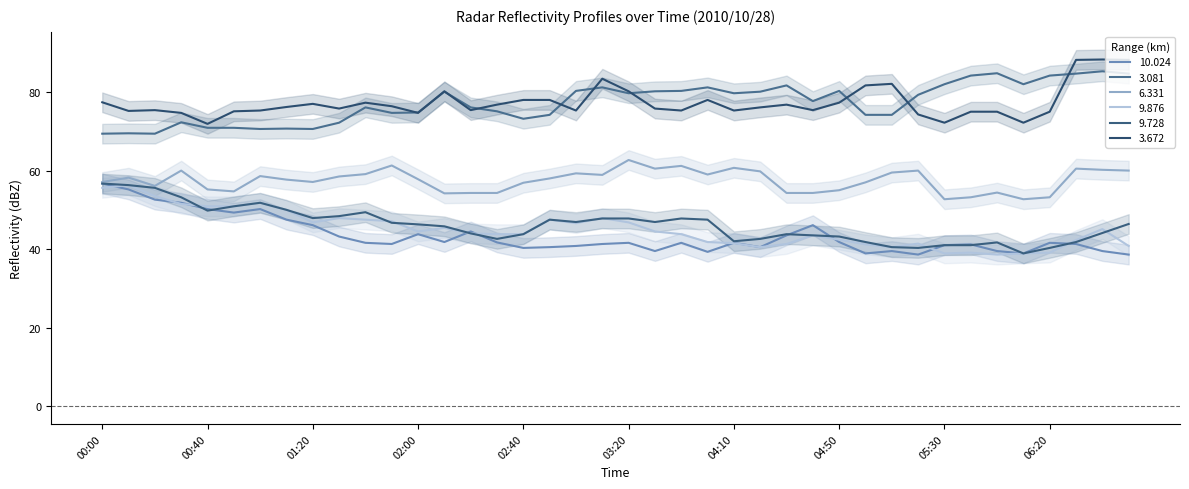

Is this an area chart (filled region under the line)?

No